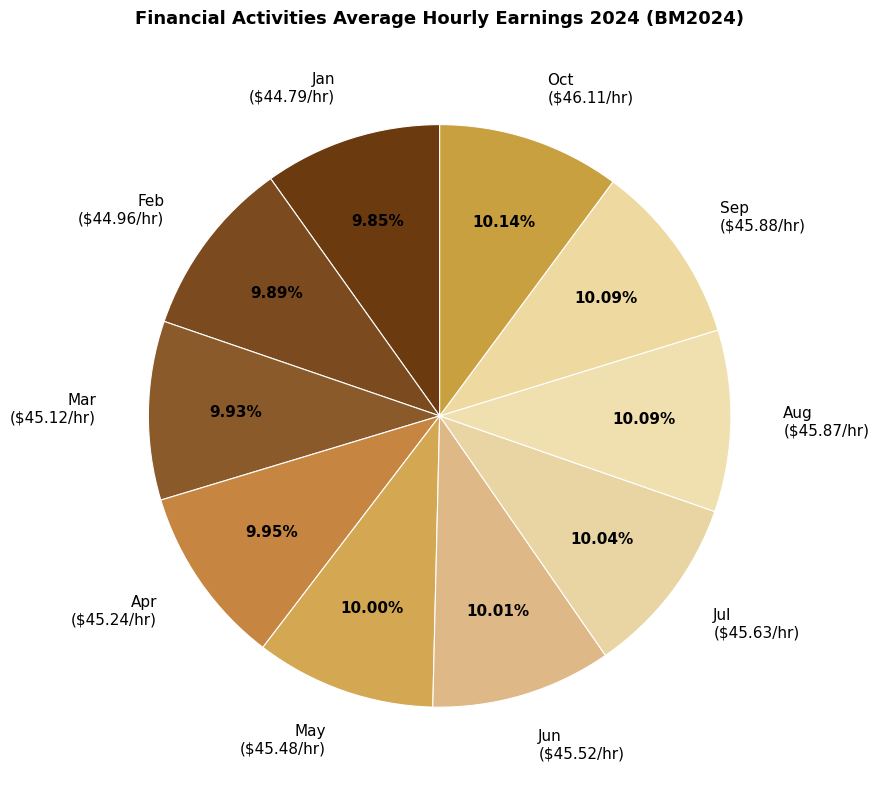

To the nearest percent, what percentage of the pie is Aug?

10%